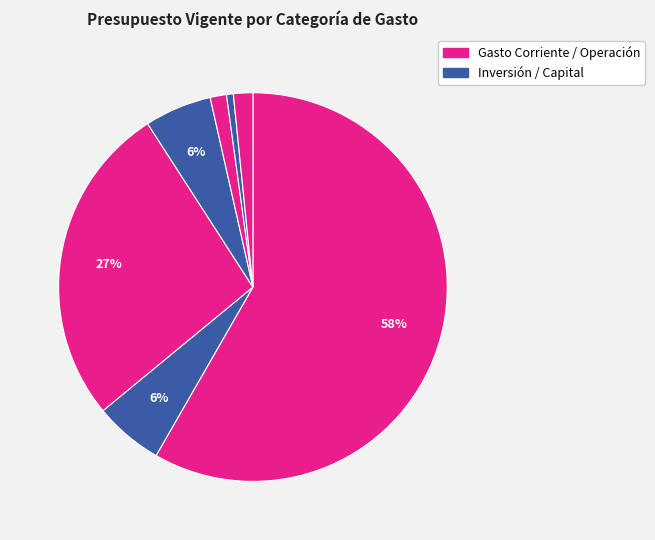

Count the number of slices in the pie.

7